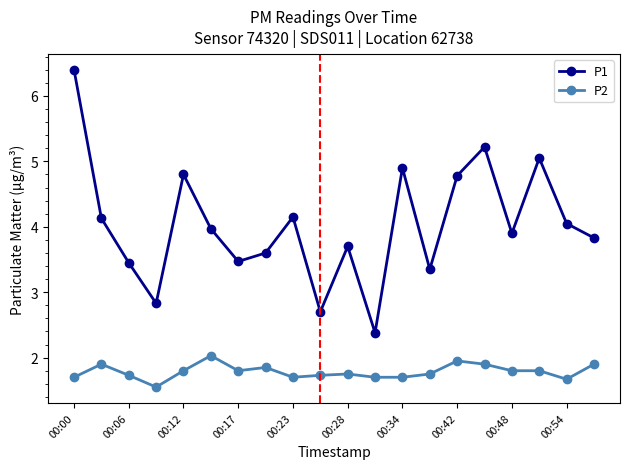

True or false: P2 and P1 intersect in this chart.

False